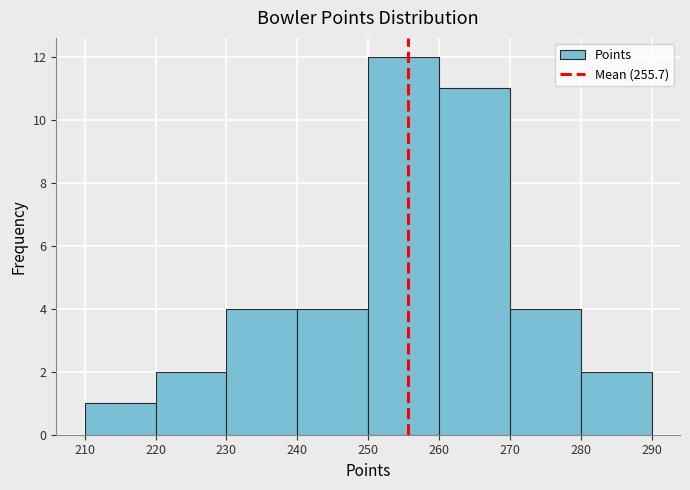

Which range on the x-axis has the tallest bar?

250 to 260